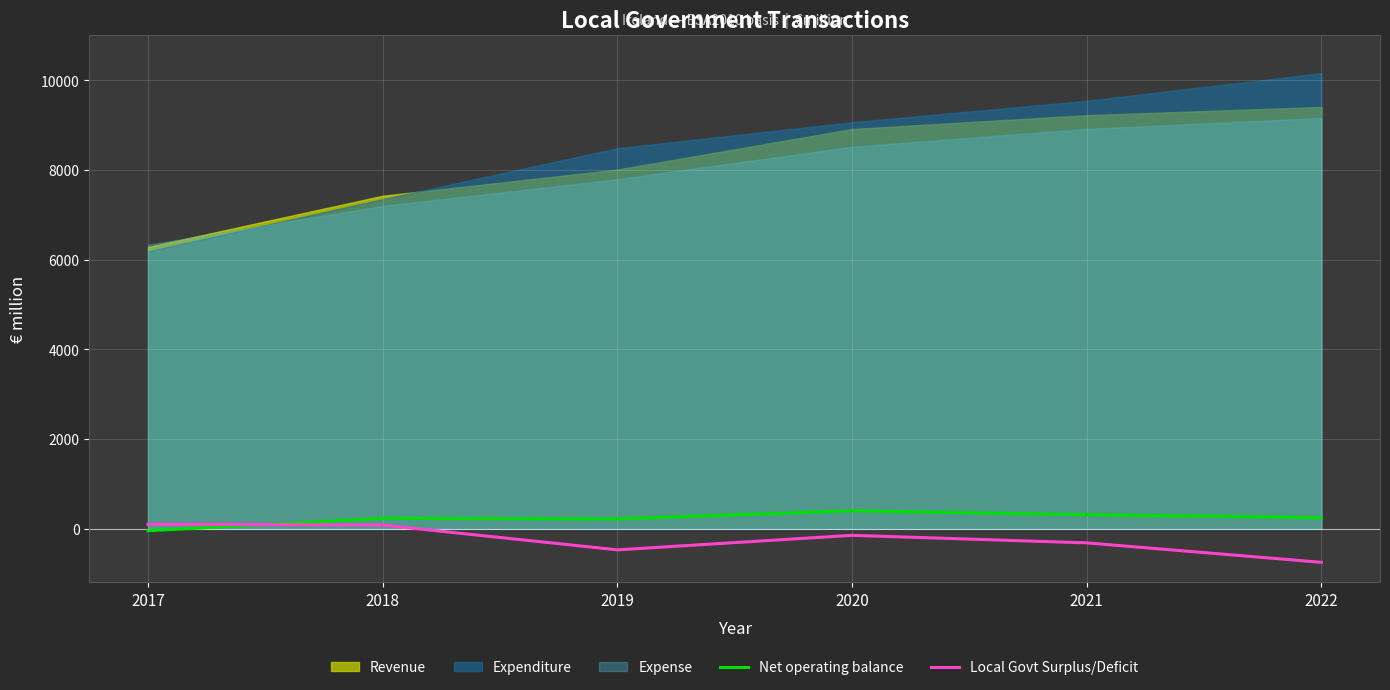

What is the difference between the maximum and minimum values in the Local Govt Surplus/Deficit series?

850